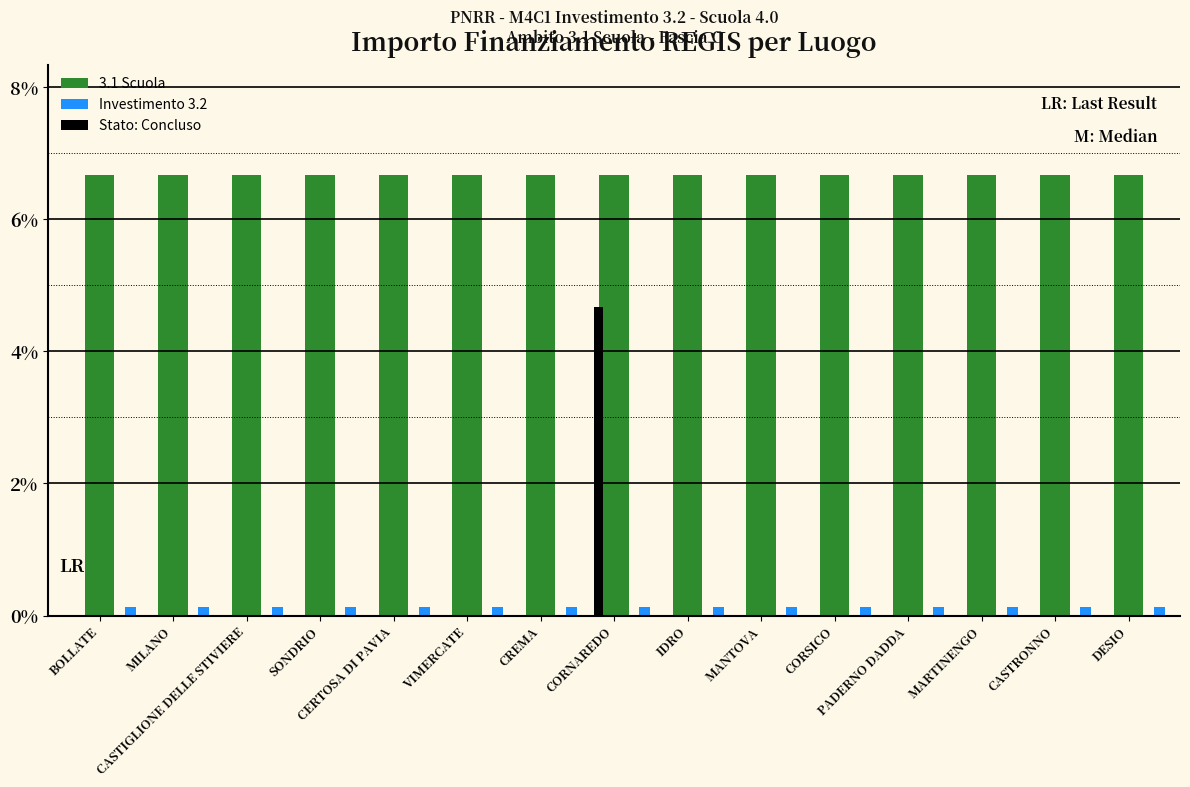

True or false: 3.1 Scuola has a value of 2.4 at CASTIGLIONE DELLE STIVIERE.

False